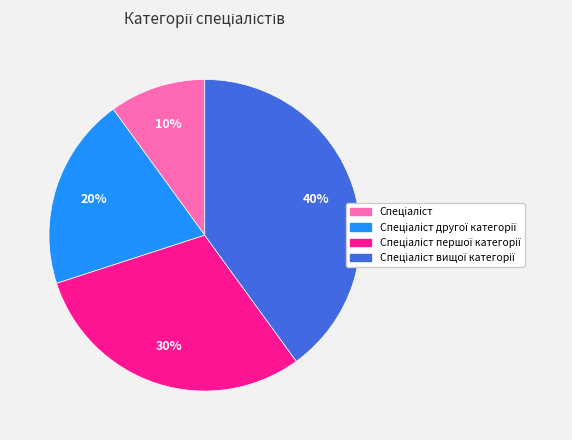

To the nearest percent, what is the average slice percentage?

25%